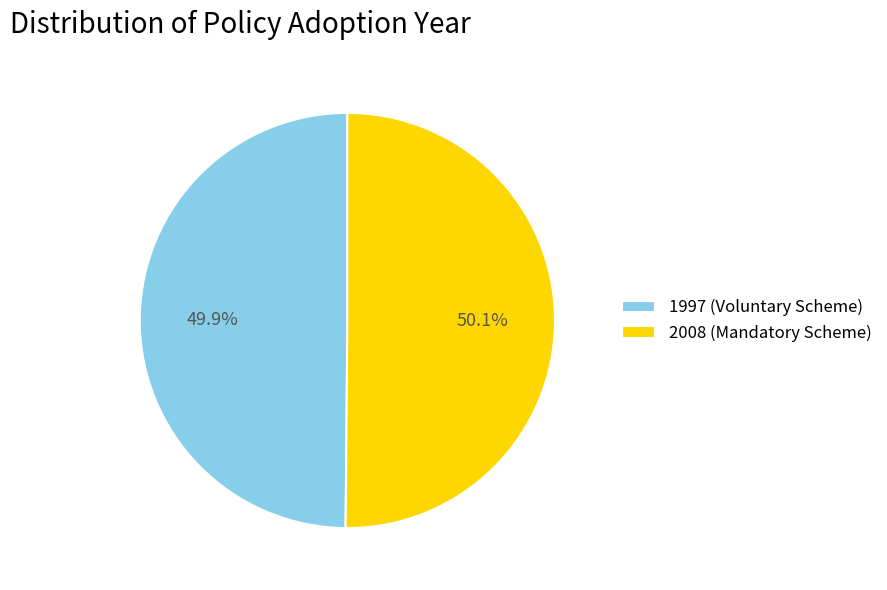

Is there any slice that represents more than half of the pie?

Yes